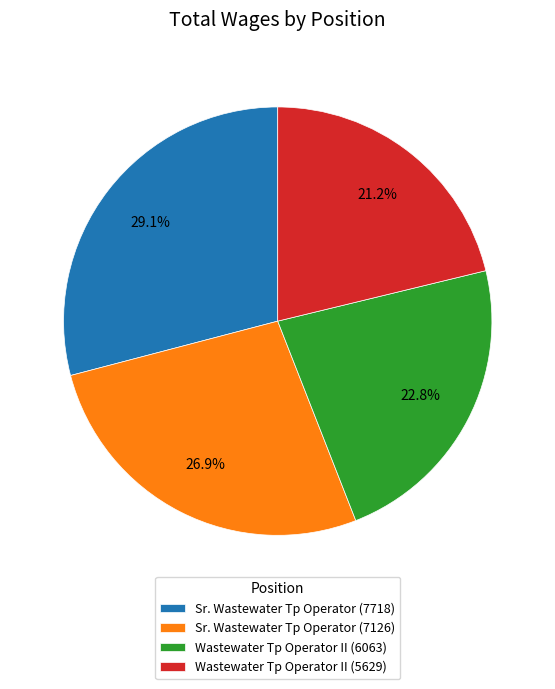

What percentage is NOT represented by Sr. Wastewater Tp Operator (7718)?

70.9%